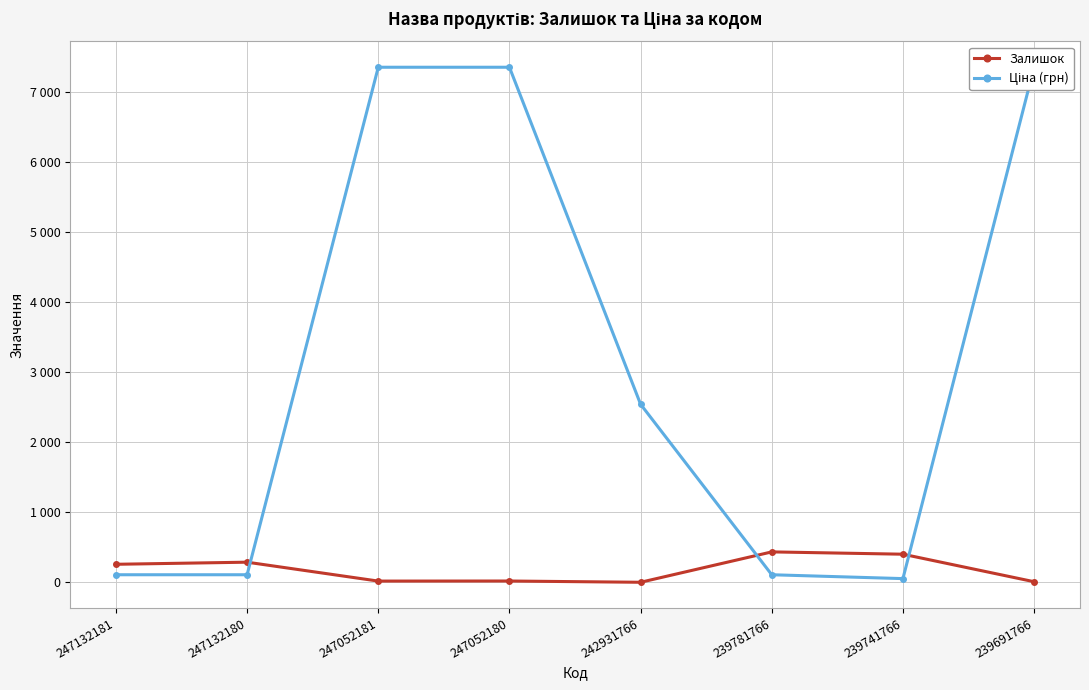

Reading right to left, transcribe all the data shown in this chart.

Залишок: 239691766=11.0	239741766=404.0	239781766=437.0	242931766=3.0	247052180=21.0	247052181=20.0	247132180=290.0	247132181=260.0
Ціна (грн): 239691766=7360.2	239741766=55.3	239781766=110.5	242931766=2545.8	247052180=7360.2	247052181=7360.2	247132180=110.5	247132181=110.5